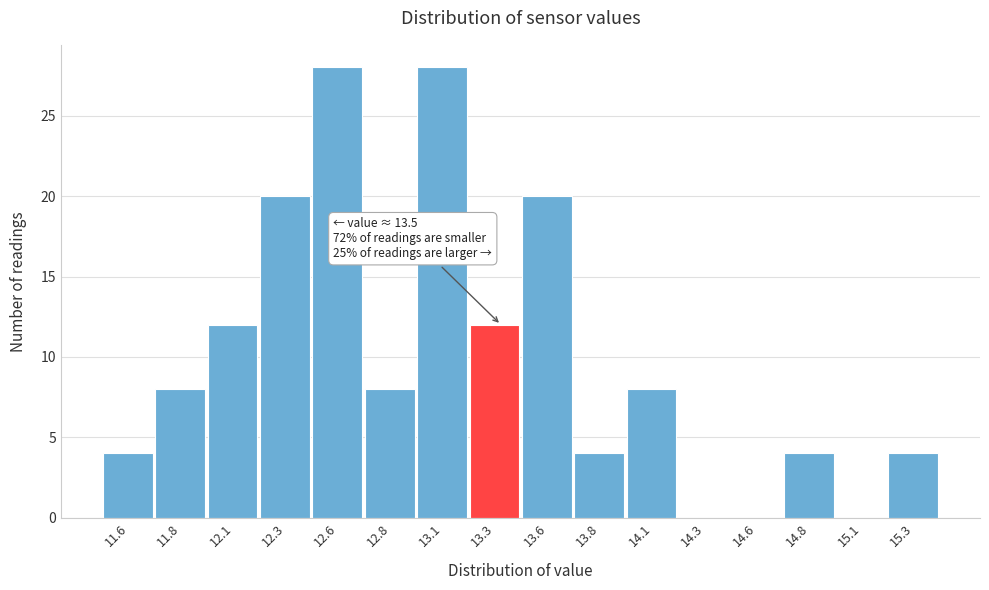

Reading right to left, list all the values displayed in this chart.

15.3=4	15.1=0	14.8=4	14.6=0	14.3=0	14.1=8	13.8=4	13.6=20	13.3=12	13.1=28	12.8=8	12.6=28	12.3=20	12.1=12	11.8=8	11.6=4